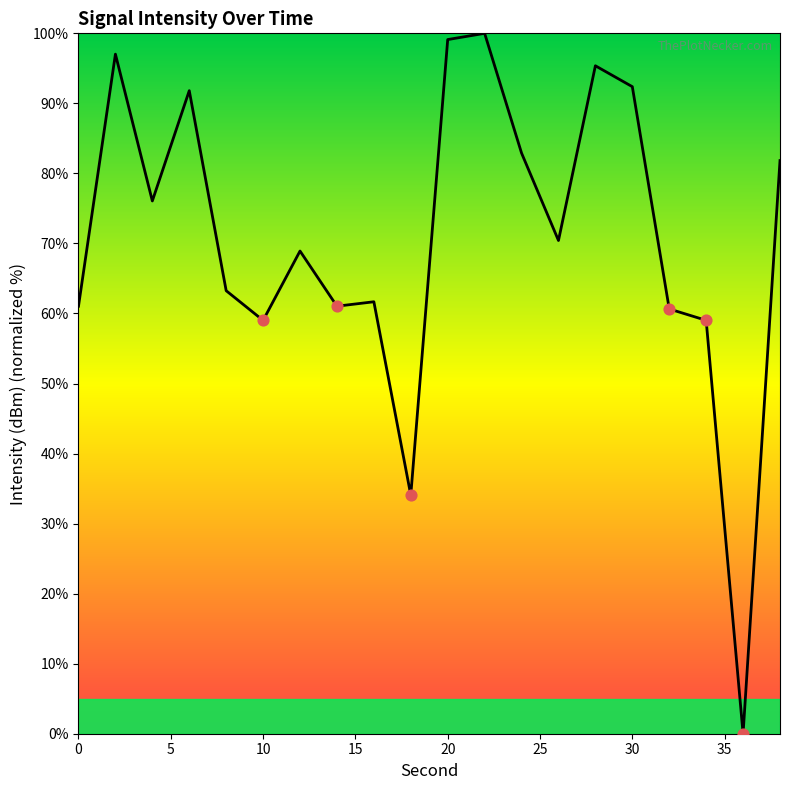

What is the difference between the maximum and minimum values?

100.0